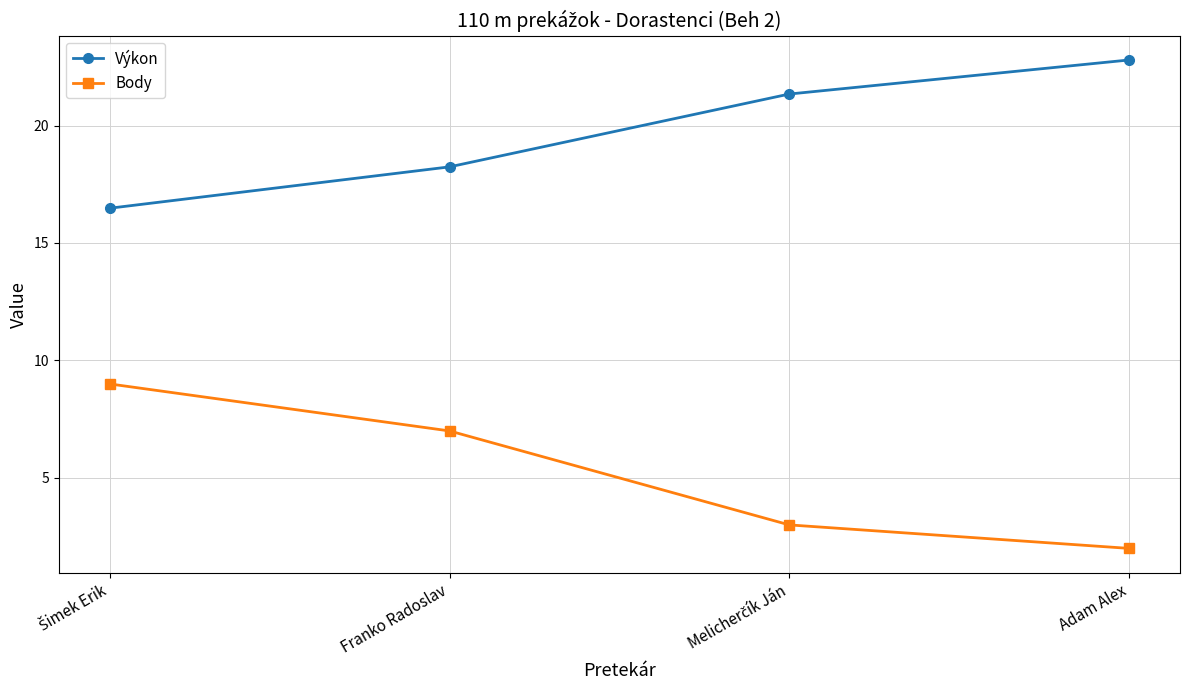

What is the difference between the second highest and second lowest values in the Výkon series?

3.1